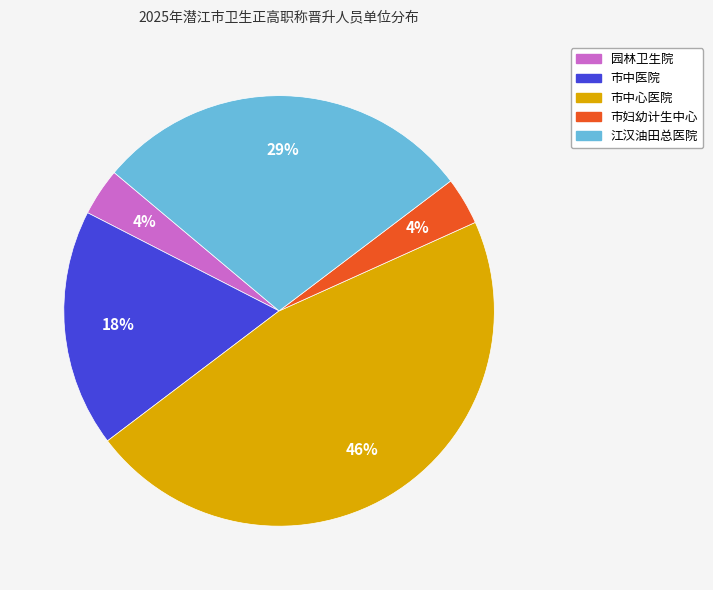

To the nearest percent, what is the combined percentage of 市中心医院 and 市妇幼计生中心?

50%